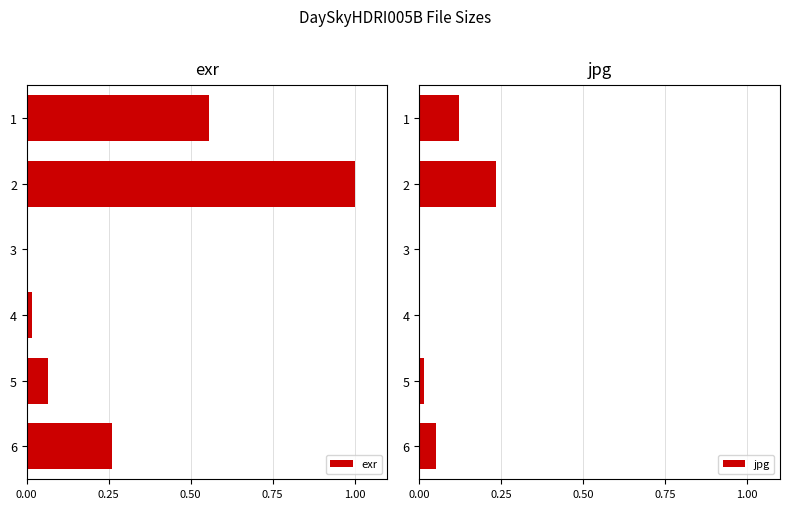

True or false: exr has a value of 0.0 at 3.

True